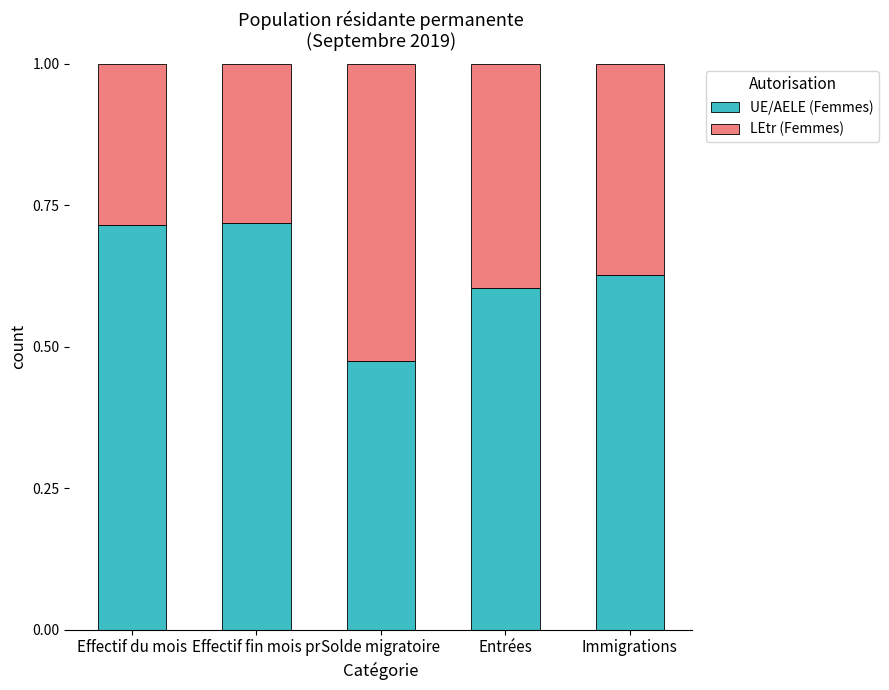

What is the total value across all series at Effectif fin mois pr?

1.0